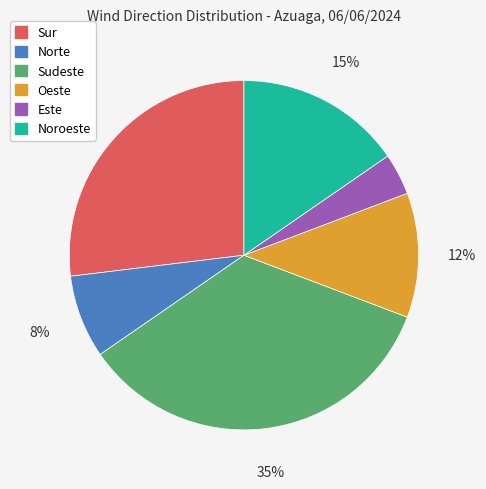

Is the sum of Sudeste and Oeste greater than half?

No